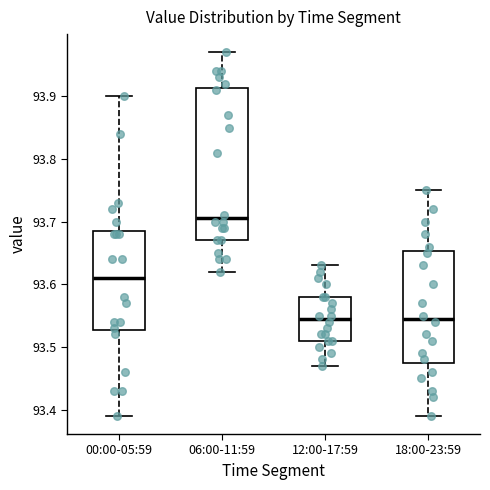

Reading left to right, read every box against the y-axis: the position of its median line, the range the box covers, and the ends of its whiskers. The values are not printed on the chart, so give them approximately, as read against the axis.

00:00-05:59: median 93.61, box 93.53 to 93.69, whiskers 93.39 to 93.90
06:00-11:59: median 93.71, box 93.67 to 93.91, whiskers 93.62 to 93.97
12:00-17:59: median 93.55, box 93.51 to 93.58, whiskers 93.47 to 93.63
18:00-23:59: median 93.55, box 93.48 to 93.65, whiskers 93.39 to 93.75